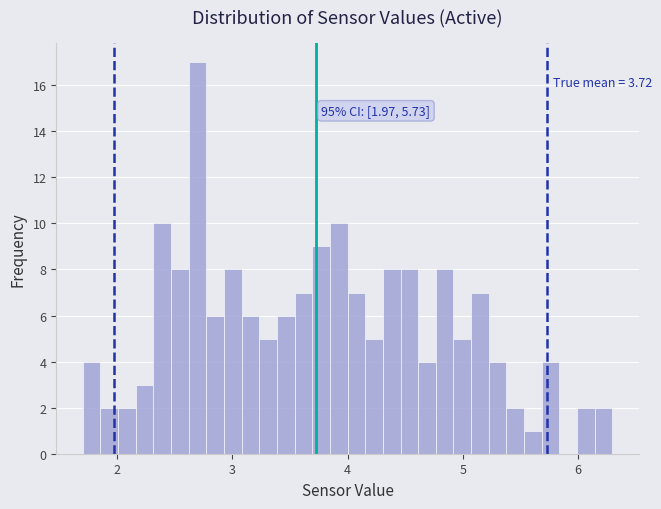

Read against the x-axis, roughly where is the centre of the tallest bar?

2.7